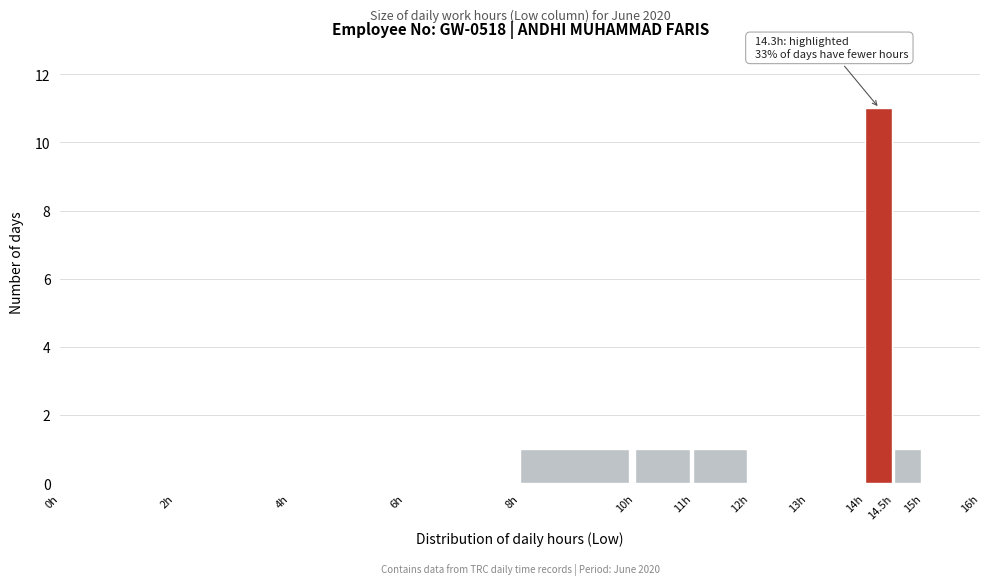

Over which range of the x-axis is the bar tallest?

14.0 to 14.5